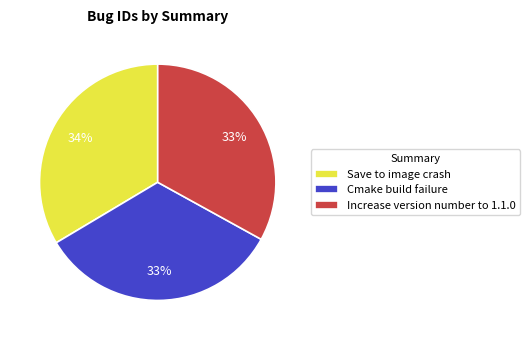

To the nearest percent, what percentage of the pie is Increase version number to 1.1.0?

33%